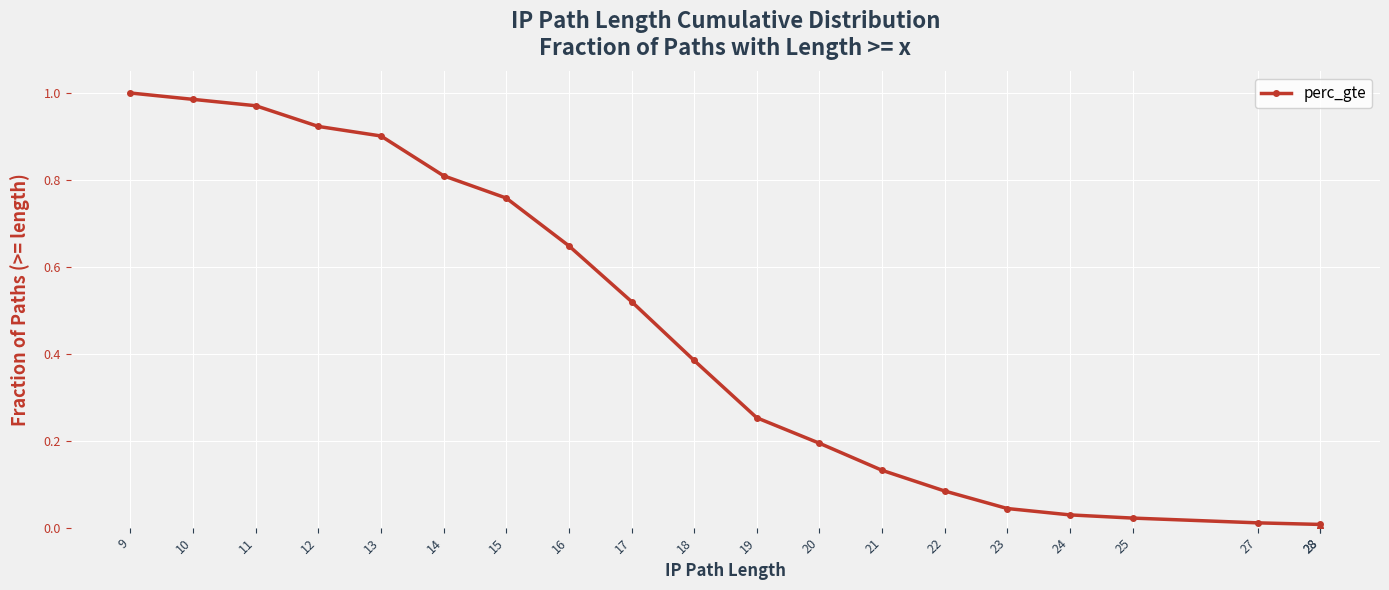

True or false: the data has more than 2 interior local peaks.

False